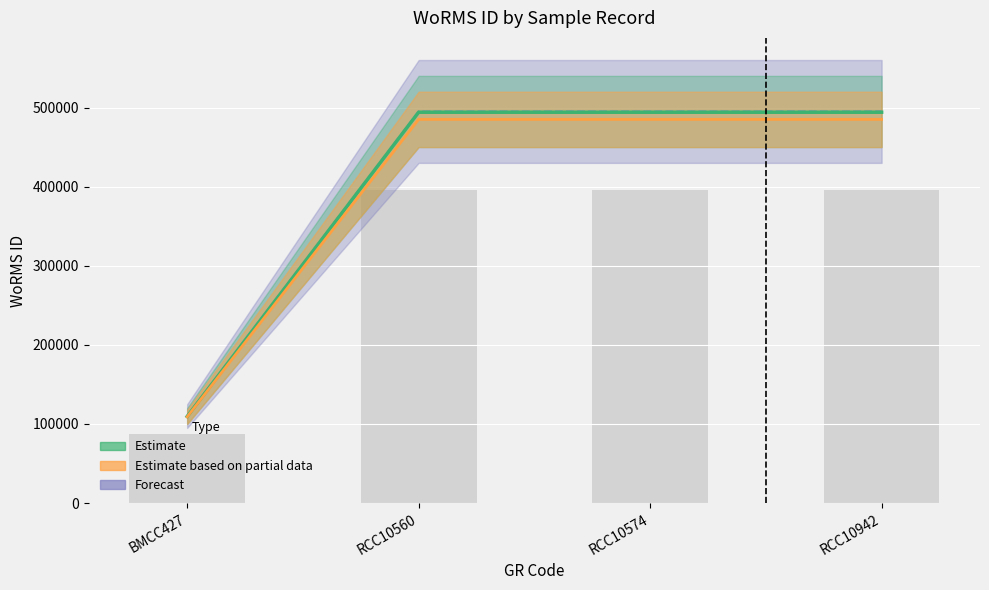

True or false: Estimate has a value of 495000 at RCC10574.

True